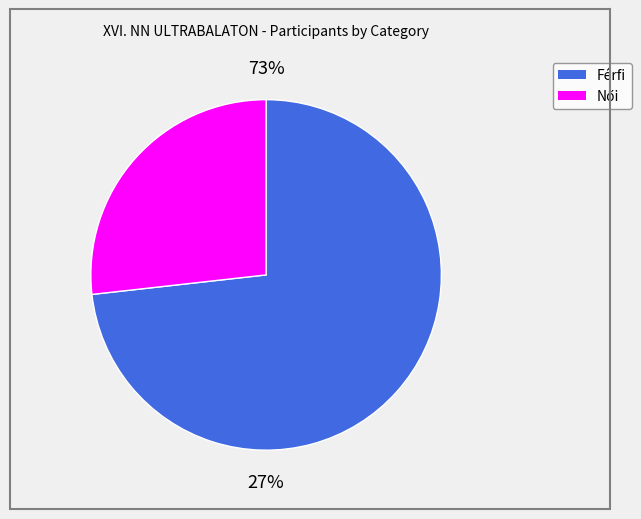

To the nearest percent, what percentage of the pie is Női?

27%